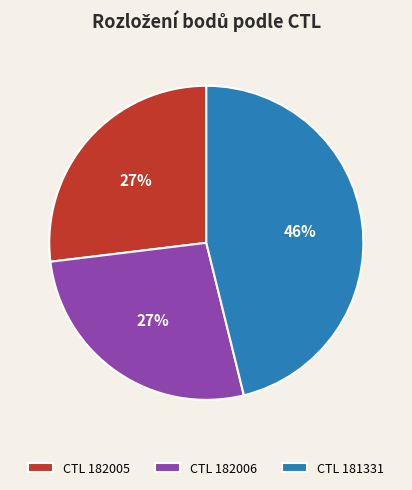

How many slices are in this pie chart?

3